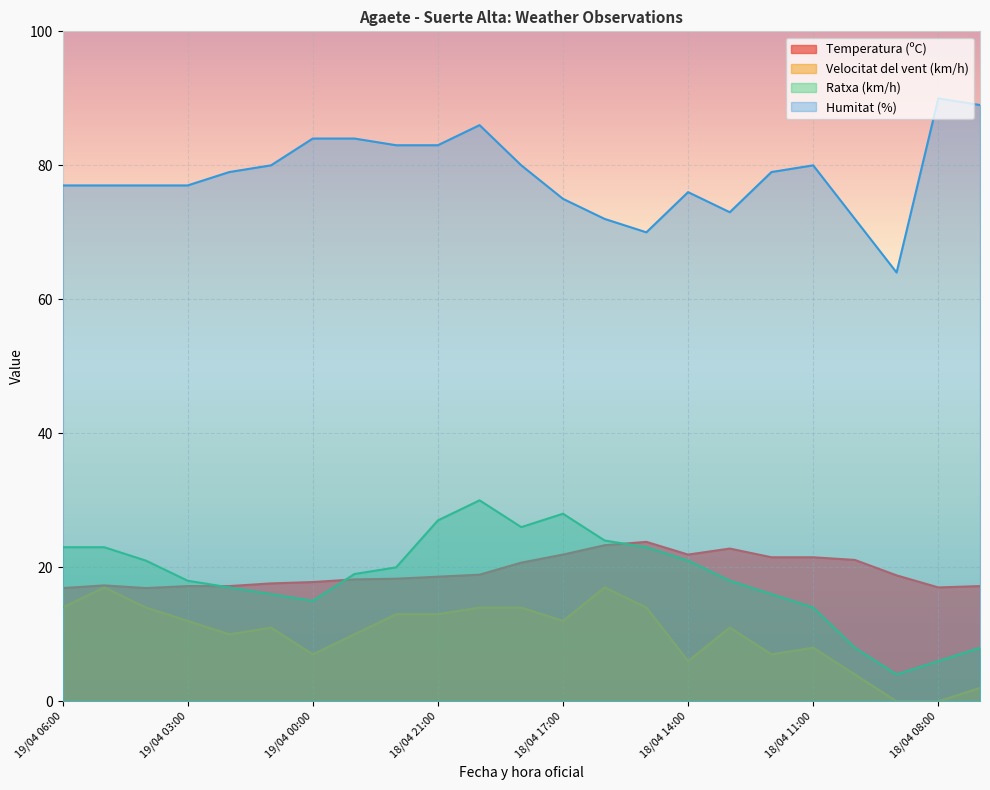

What is the average value of the Ratxa (km/h) series?

18.5